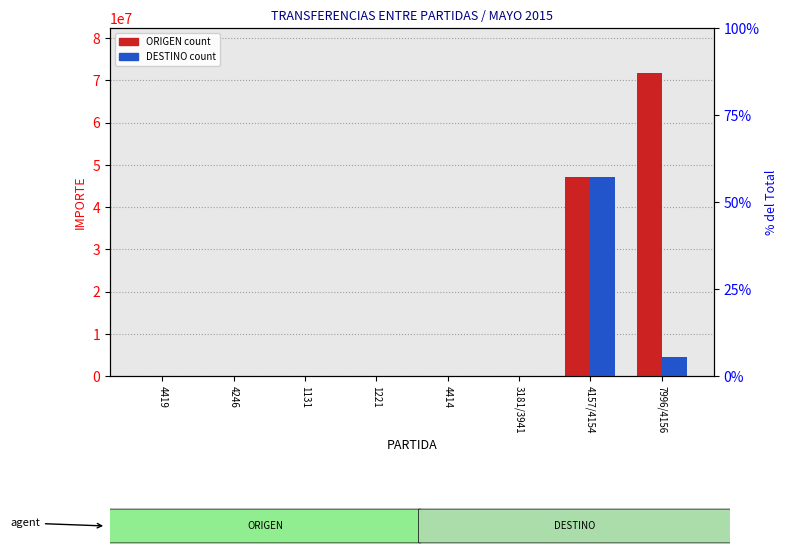

At which label does ORIGEN reach its minimum?

4246